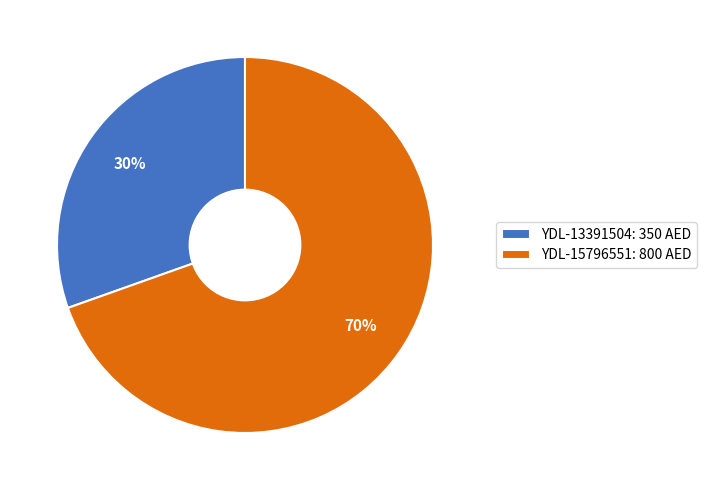

Is there any slice that represents more than half of the pie?

Yes